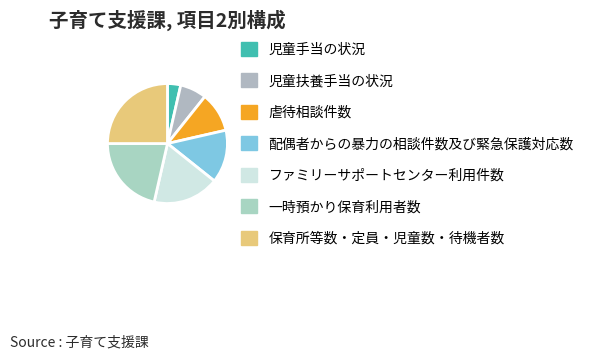

What percentage is the 児童扶養手当の状況 slice, to the nearest percent?

7%